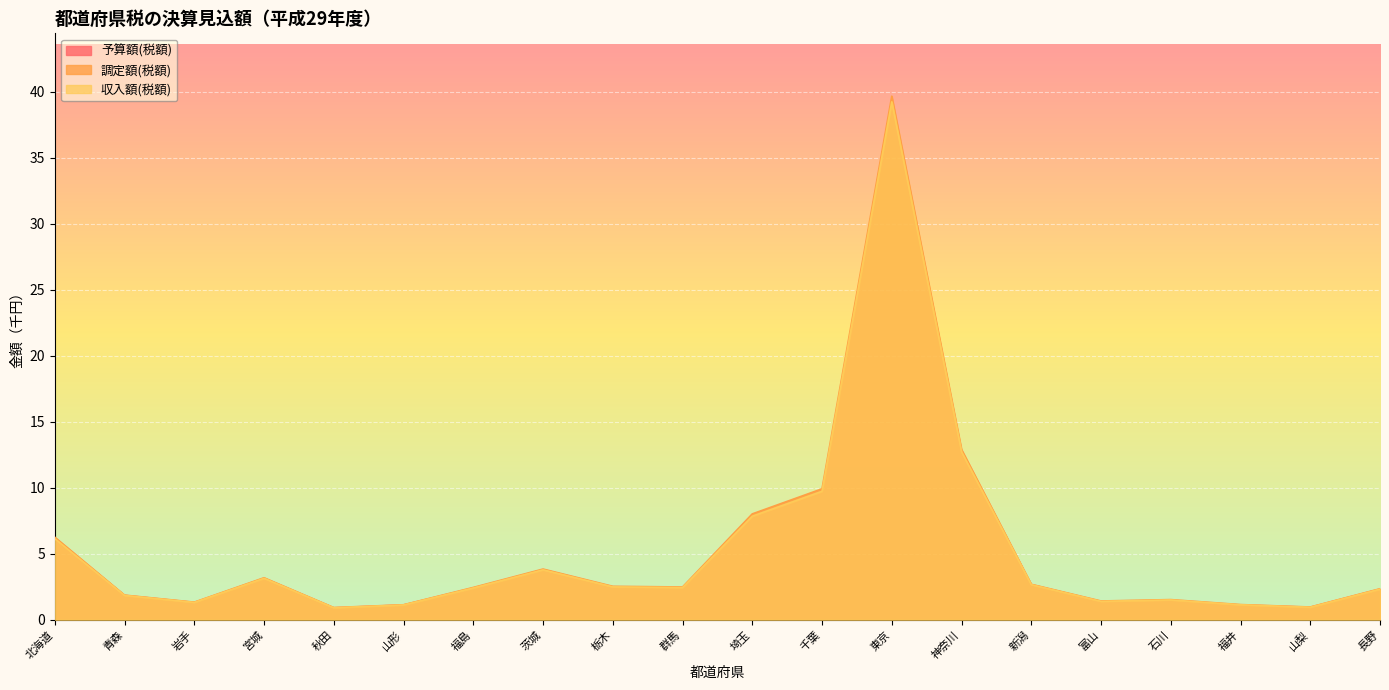

Reading left to right, list all the values displayed in this chart.

予算額(税額): 北海道=6.1	青森=1.8	岩手=1.3	宮城=3.1	秋田=0.9	山形=1.1	福島=2.4	茨城=3.8	栃木=2.5	群馬=2.4	埼玉=7.8	千葉=9.6	東京=39.3	神奈川=12.7	新潟=2.7	富山=1.4	石川=1.5	福井=1.1	山梨=0.9	長野=2.3
調定額(税額): 北海道=6.3	青森=1.9	岩手=1.3	宮城=3.2	秋田=0.9	山形=1.1	福島=2.4	茨城=3.8	栃木=2.5	群馬=2.5	埼玉=8.0	千葉=9.9	東京=39.7	神奈川=12.9	新潟=2.7	富山=1.4	石川=1.5	福井=1.1	山梨=1.0	長野=2.3
収入額(税額): 北海道=6.1	青森=1.8	岩手=1.3	宮城=3.1	秋田=0.9	山形=1.1	福島=2.4	茨城=3.8	栃木=2.5	群馬=2.4	埼玉=7.8	千葉=9.7	東京=39.3	神奈川=12.7	新潟=2.7	富山=1.4	石川=1.5	福井=1.1	山梨=0.9	長野=2.3